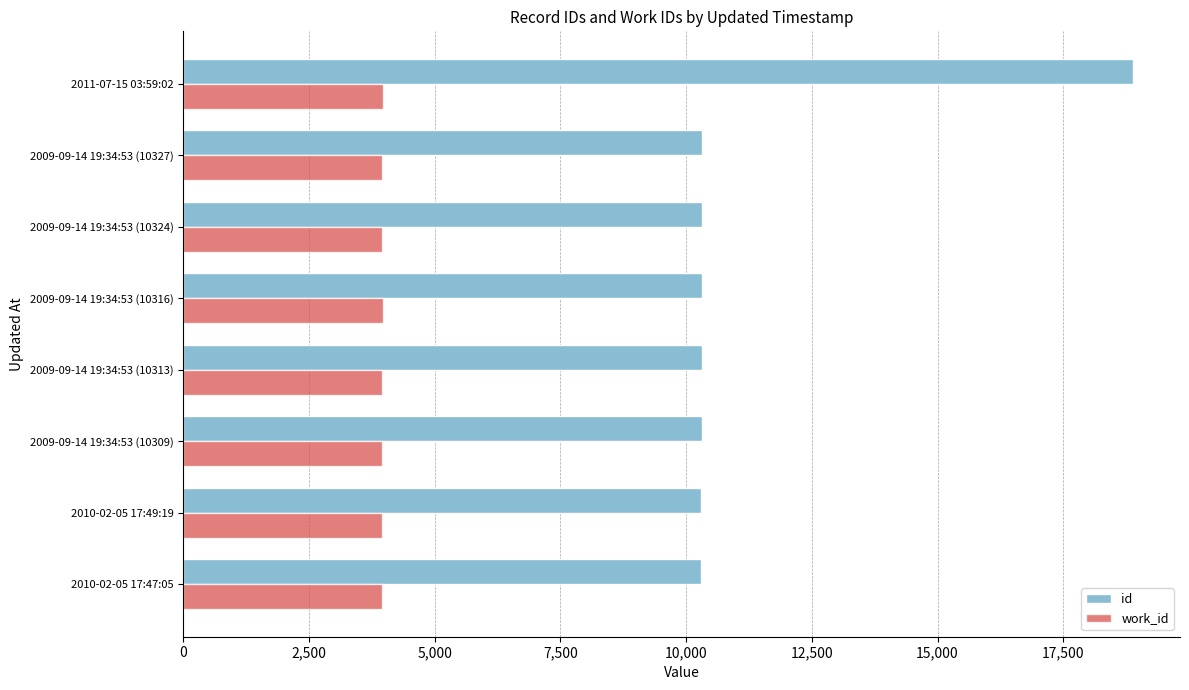

Is the value of id at 2009-09-14 19:34:53 (10309) greater than the value of work_id at 2010-02-05 17:49:19?

Yes